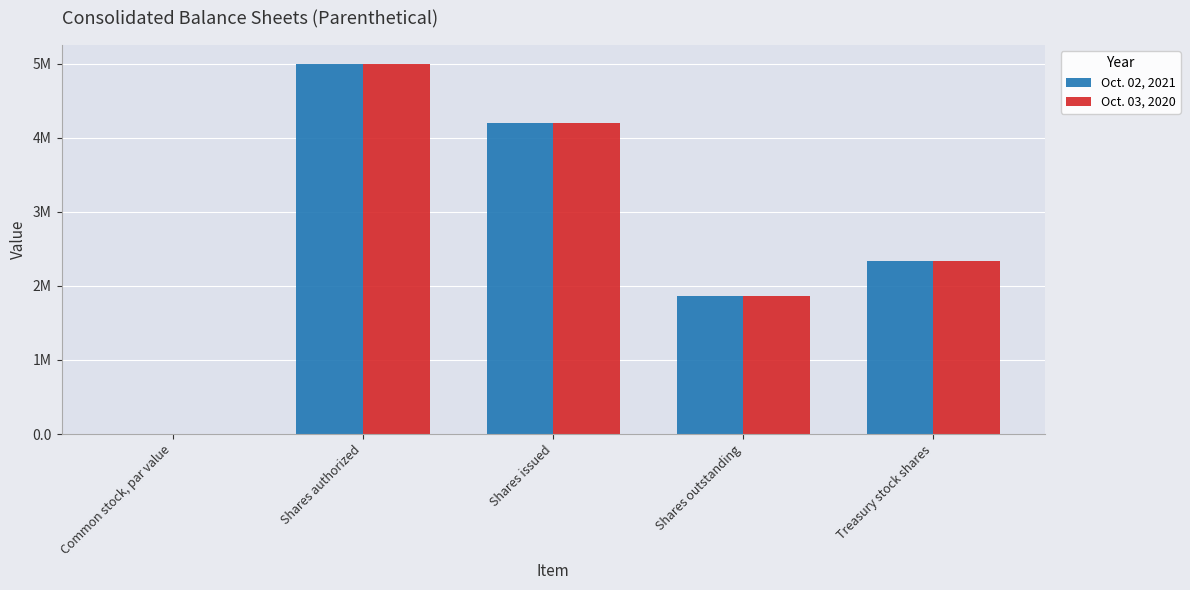

What position from the left is Shares authorized?

2